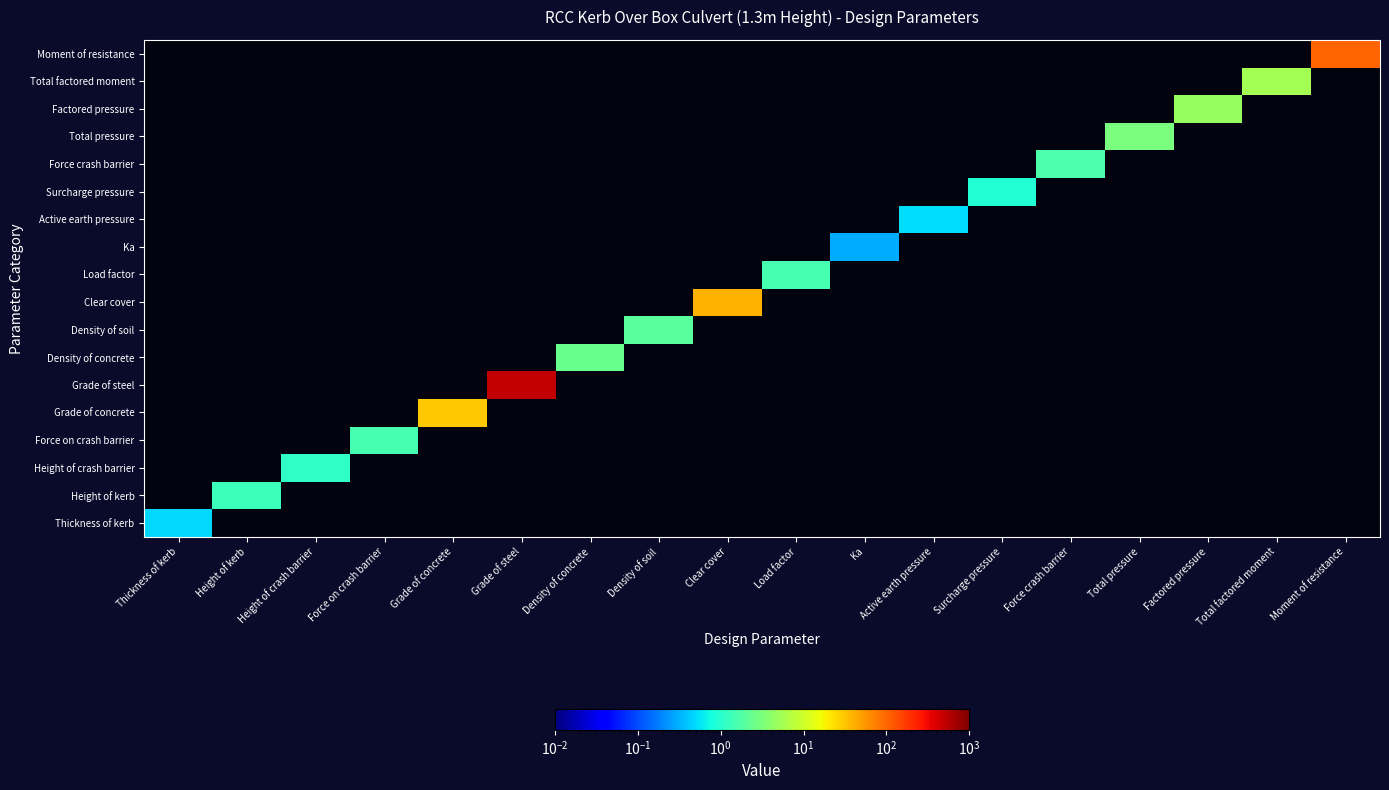

What is the smallest value displayed?

0.3